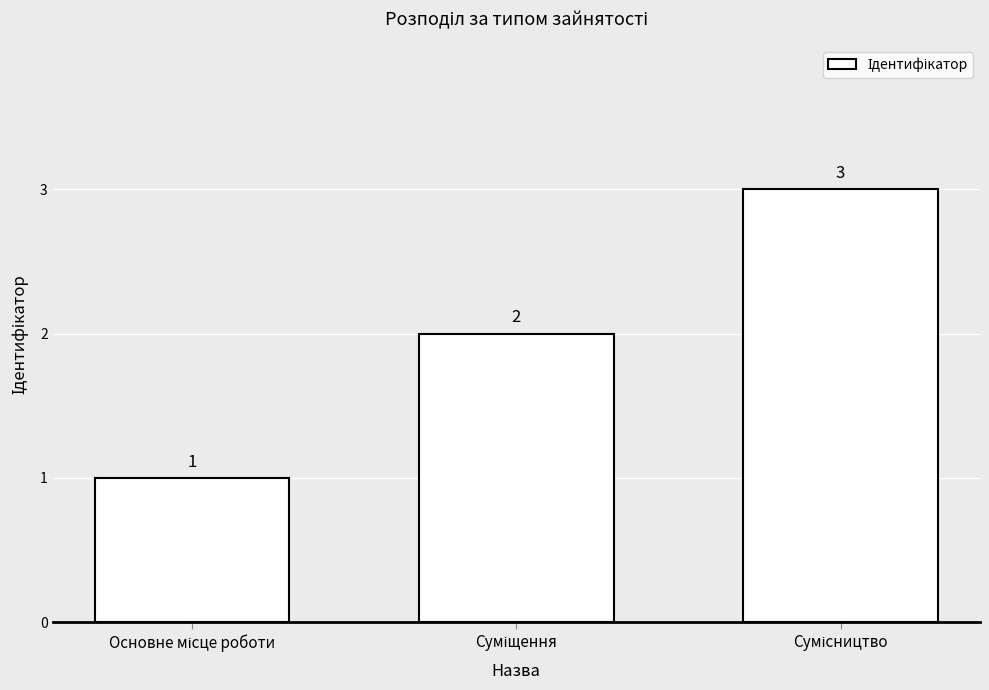

What is the maximum value shown in the chart?

3